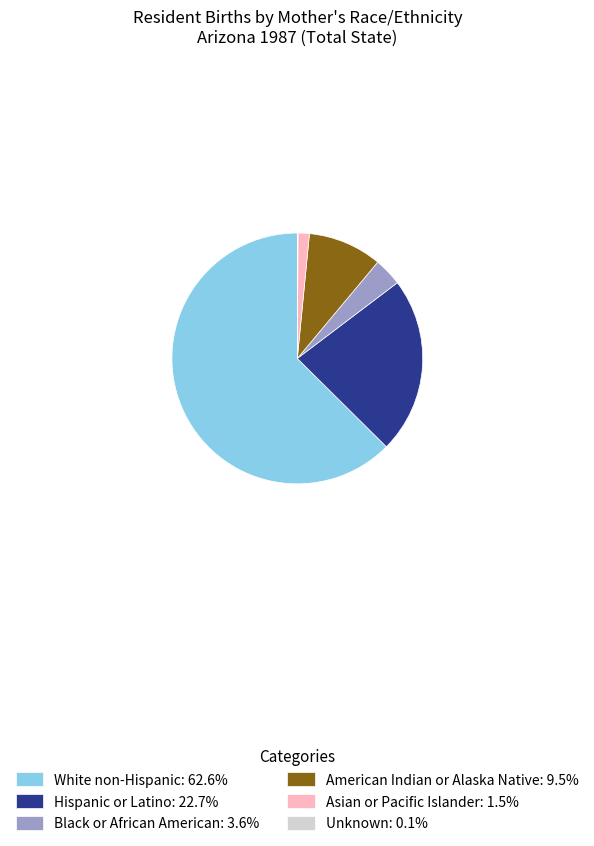

What is the ratio of the value at Black or African American: 3.6% to the value at Asian or Pacific Islander: 1.5%?

2.5